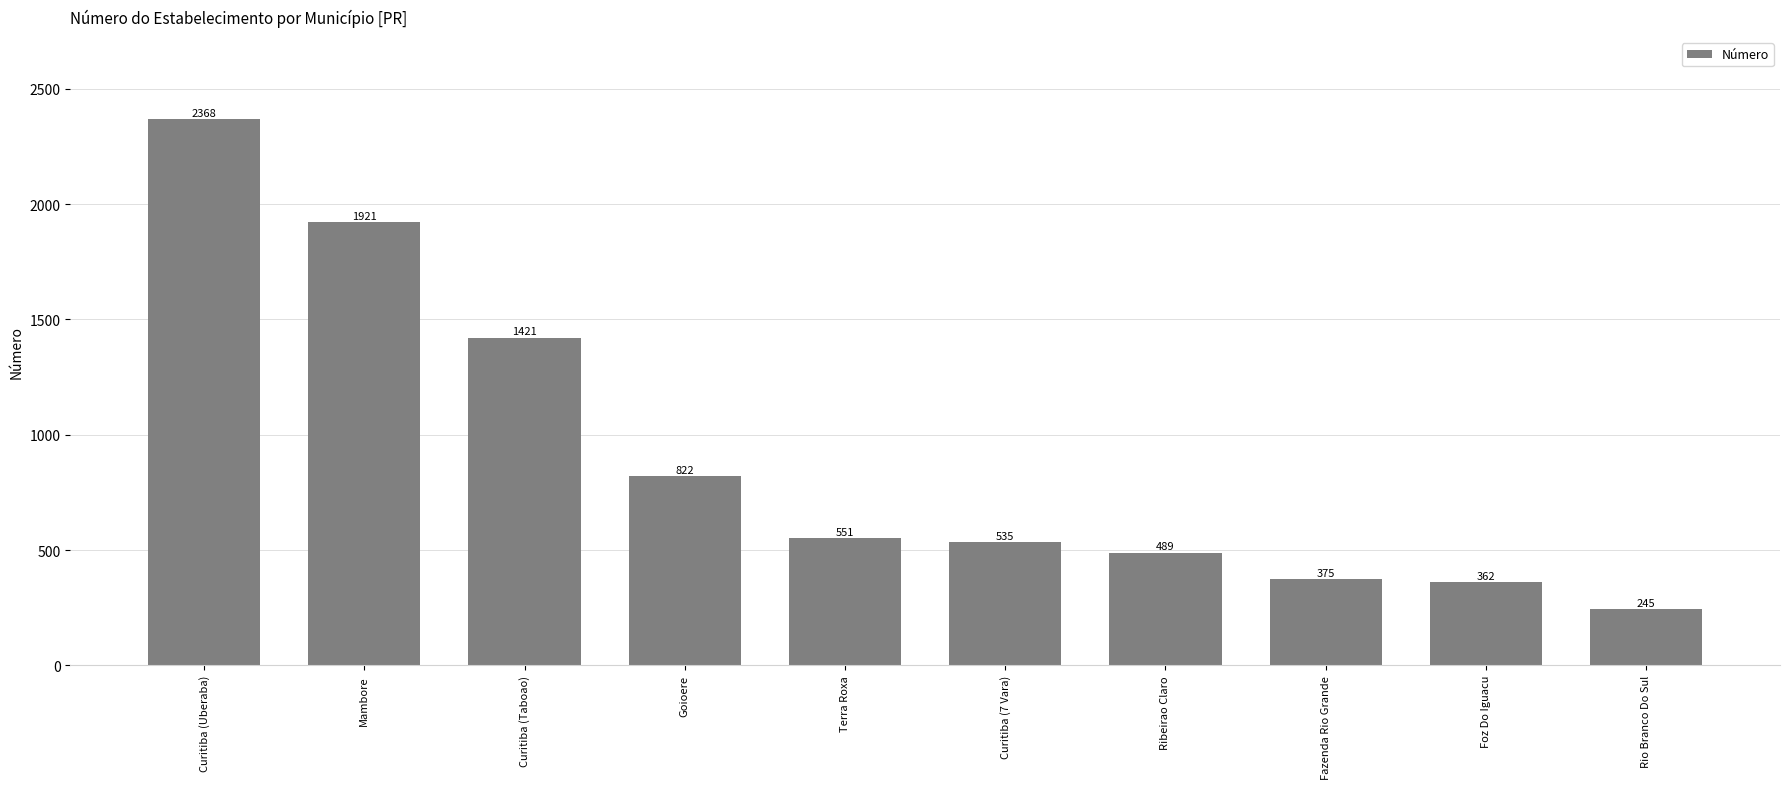

How many series are shown in this chart?

1